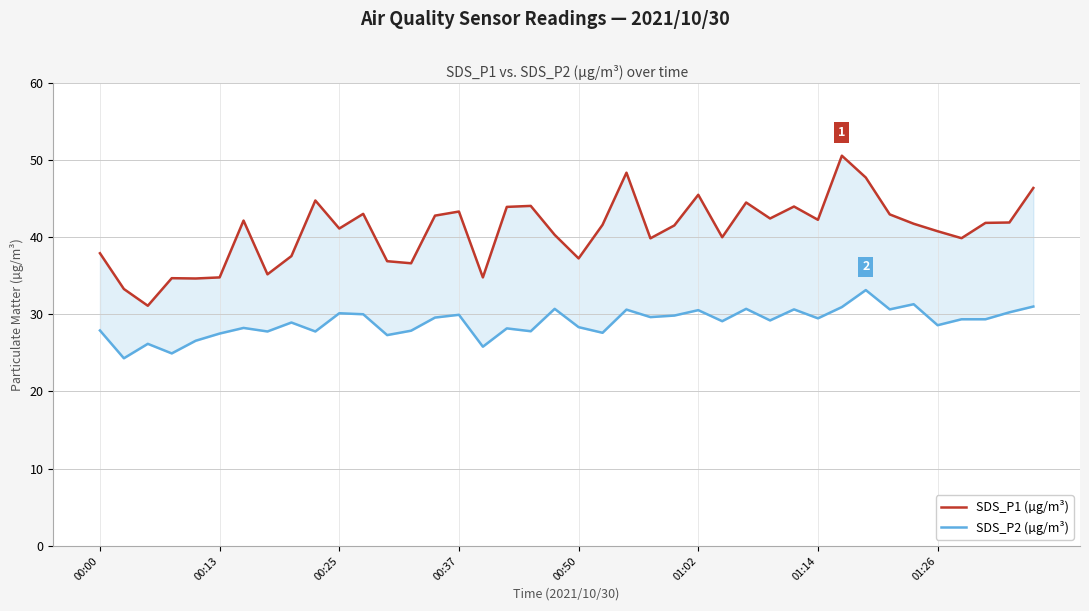

True or false: SDS_P2 (µg/m³) has more than 1 points higher than both neighbors.

True